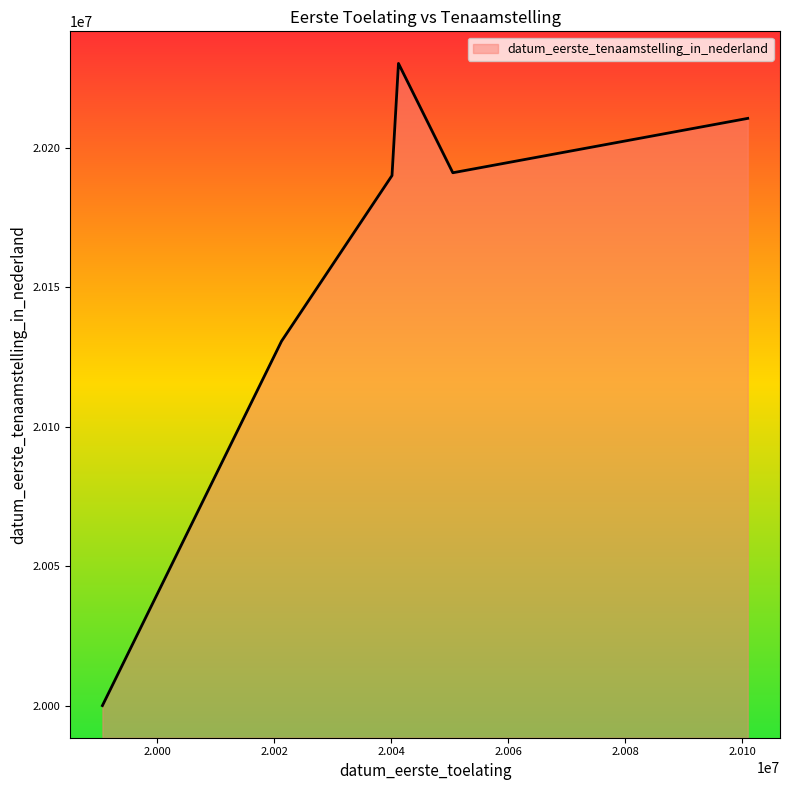

Does the chart display data point markers on the line(s)?

No